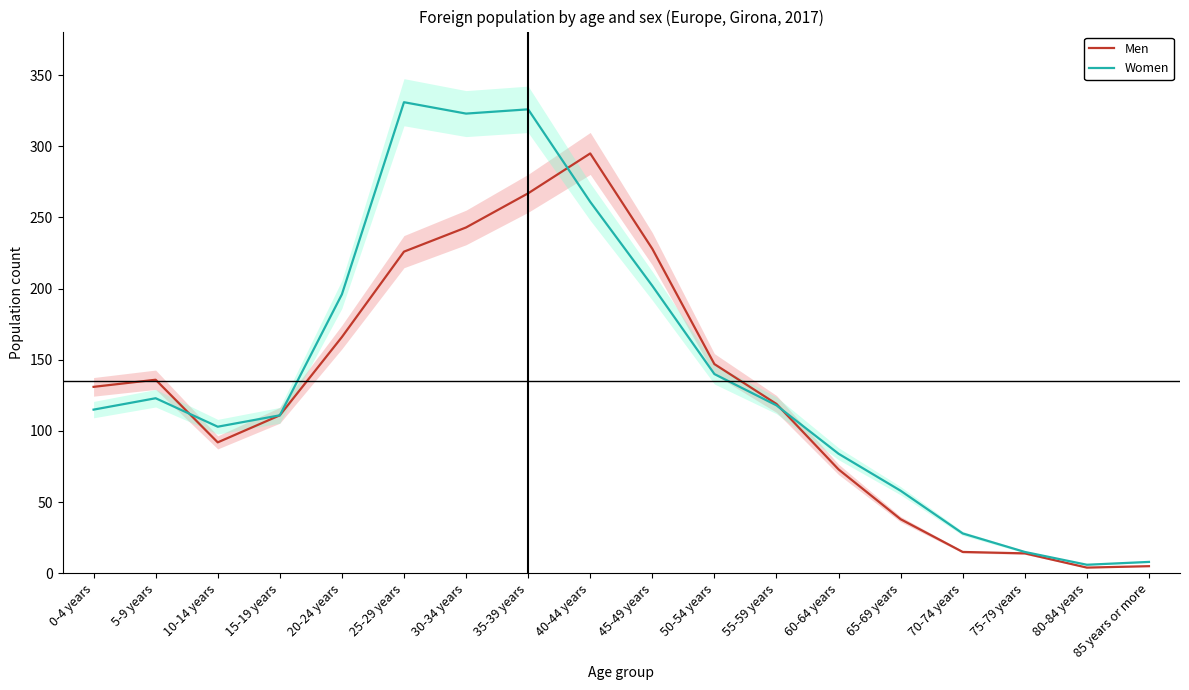

Is the value of Men at 25-29 years greater than the value of Women at 75-79 years?

Yes